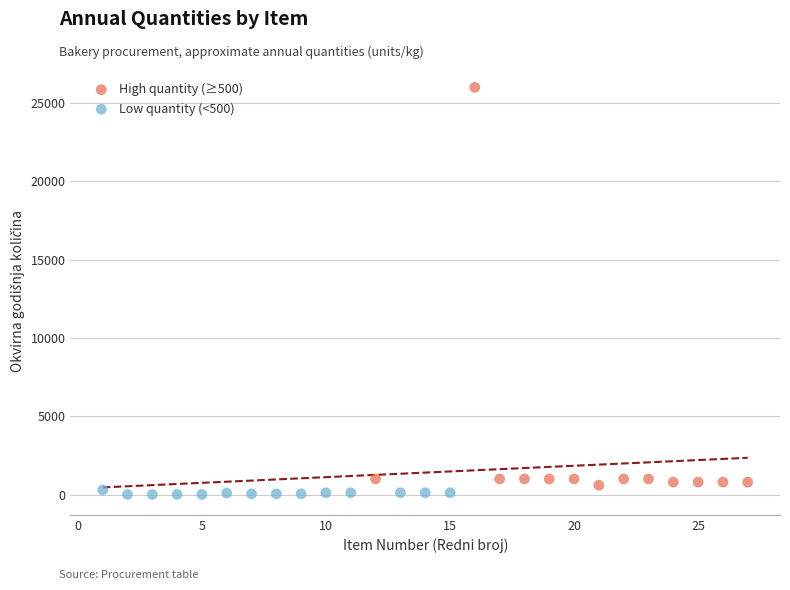

Which series reaches the maximum Y coordinate?

High quantity (≥500)